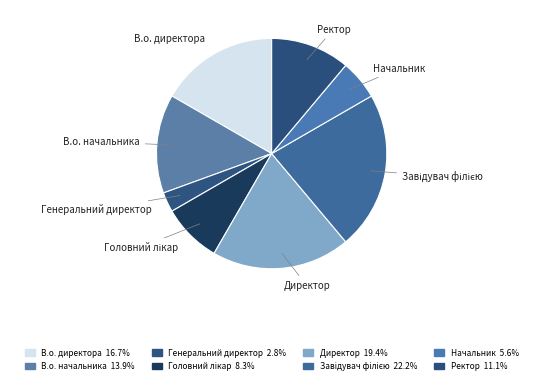

Is the sum of Генеральний директор and Ректор greater than half?

No